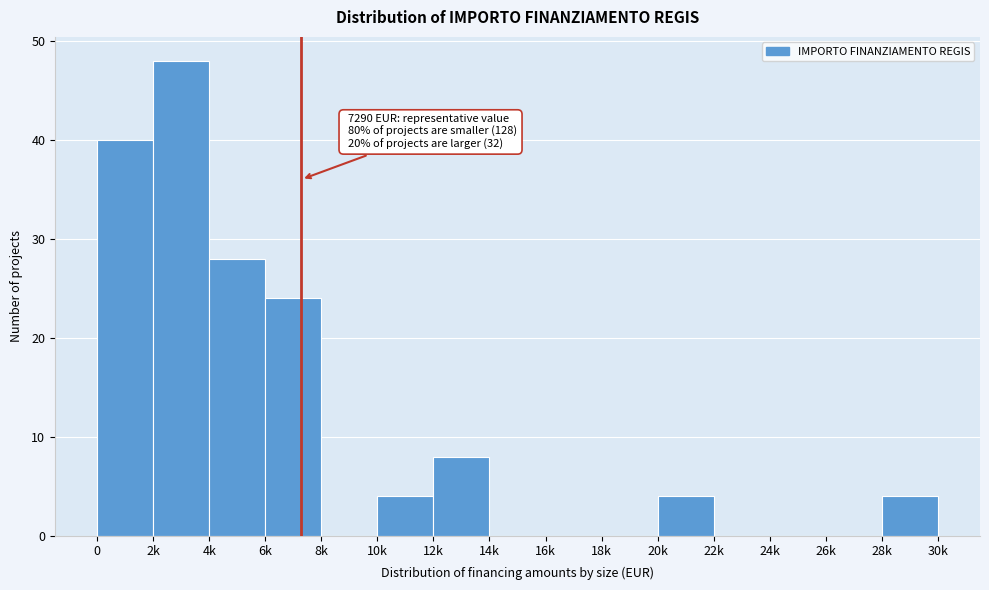

Reading left to right, extract all data points from this chart.

0=40	2k=48	4k=28	6k=24	8k=0	10k=4	12k=8	14k=0	16k=0	18k=0	20k=4	22k=0	24k=0	26k=0	28k=4